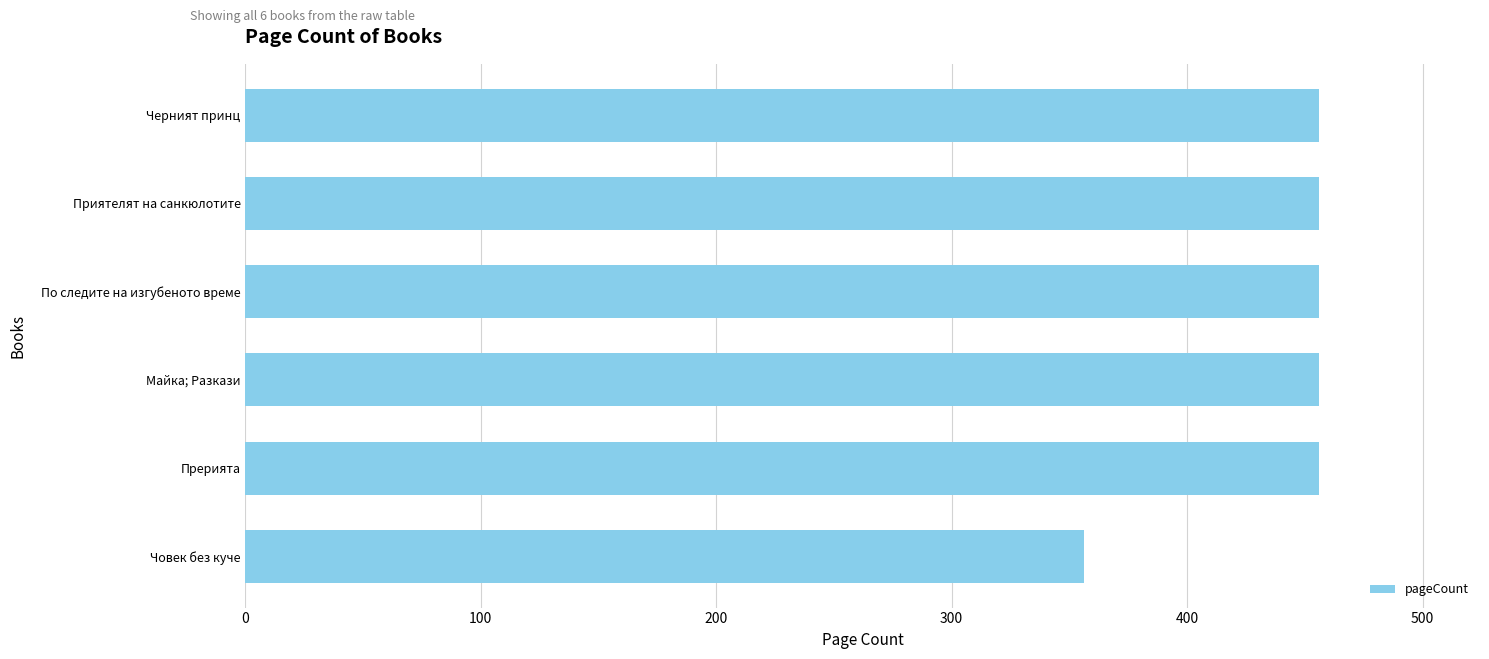

Read the value at Прерията, to the nearest 5.

455